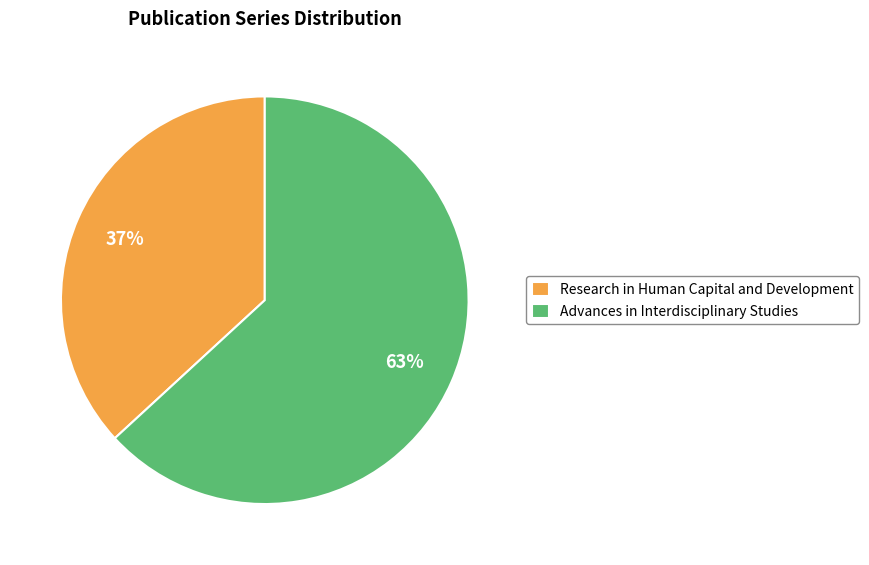

True or false: Advances in Interdisciplinary Studies accounts for 63% of the total.

True